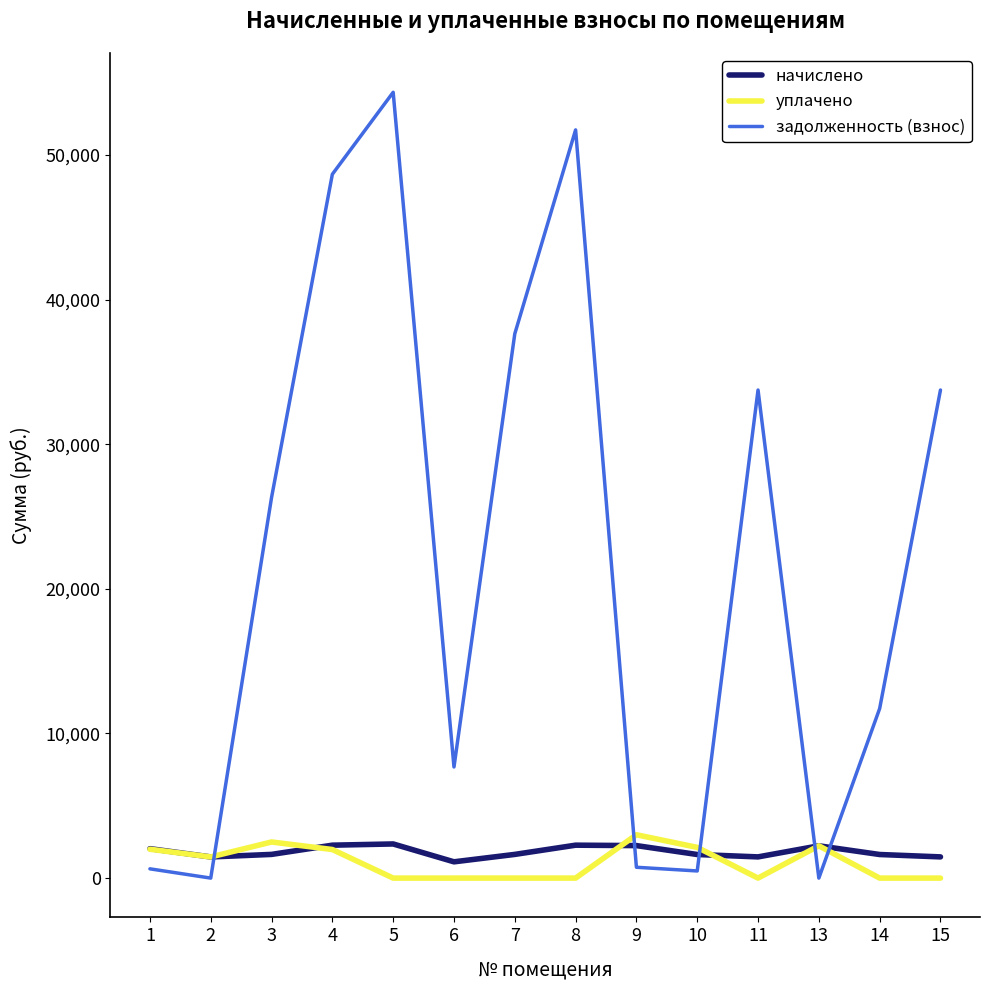

At how many categories does at least one series exceed 16185?

7